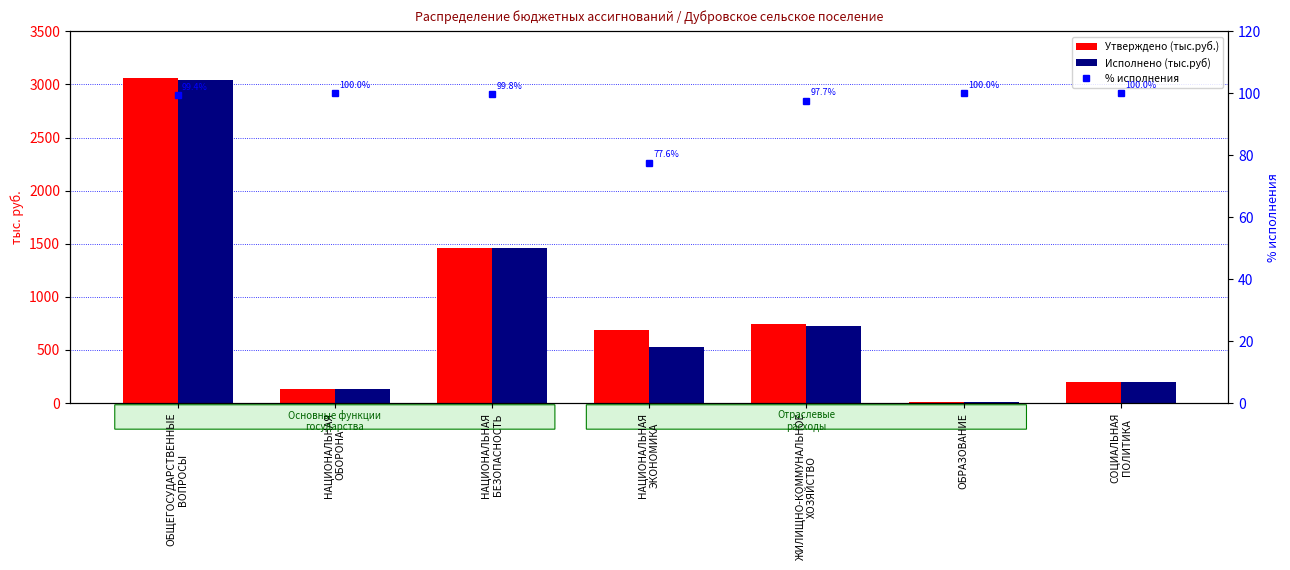

Which category has the highest value in the % исполнения series?

НАЦИОНАЛЬНАЯ
ОБОРОНА